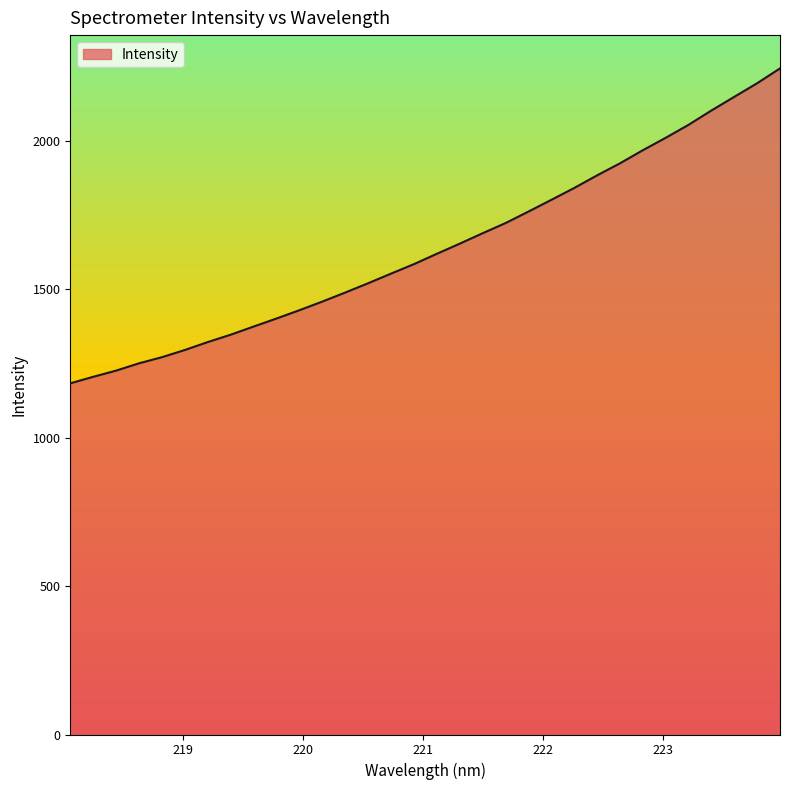

Reading left to right, extract all data points from this chart.

1183.6	1205.6	1226.5	1251.2	1271.8	1296.1	1322.8	1347.6	1375.0	1402.1	1430.1	1459.3	1489.7	1521.0	1553.5	1585.4	1620.3	1654.4	1689.5	1723.7	1762.4	1802.0	1842.0	1884.5	1925.1	1969.2	2011.2	2055.0	2103.3	2149.3	2195.2	2245.1